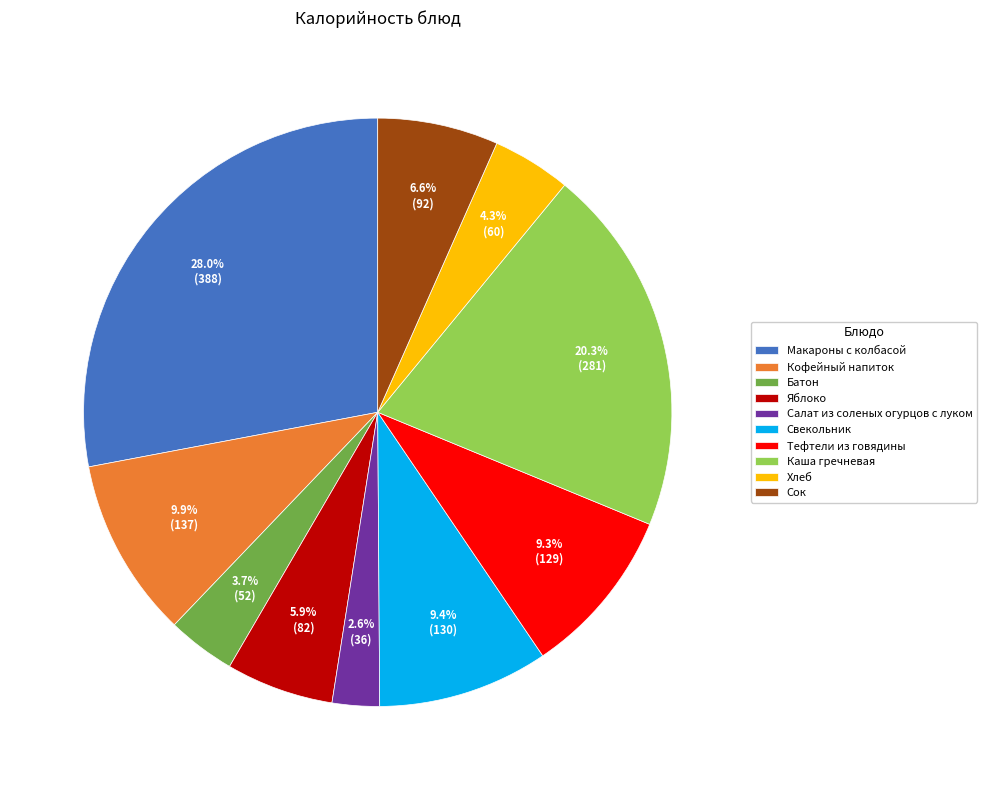

How many segments does this pie chart have?

10